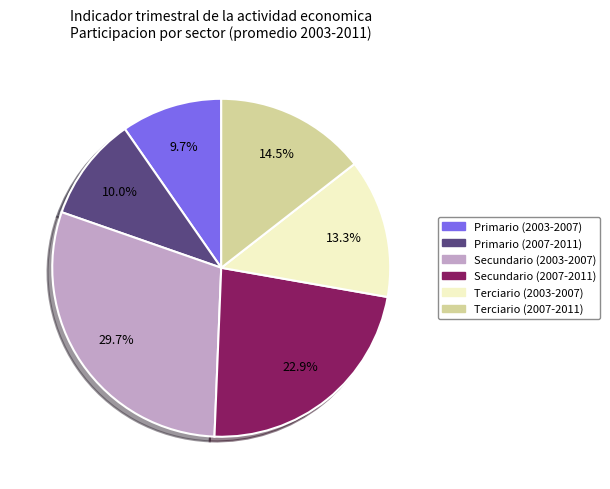

Is there any slice that represents more than half of the pie?

No